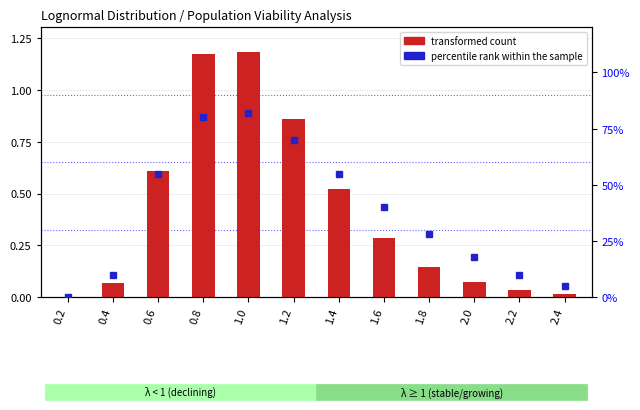

Which has a higher value, 1.8 or 2.2?

1.8